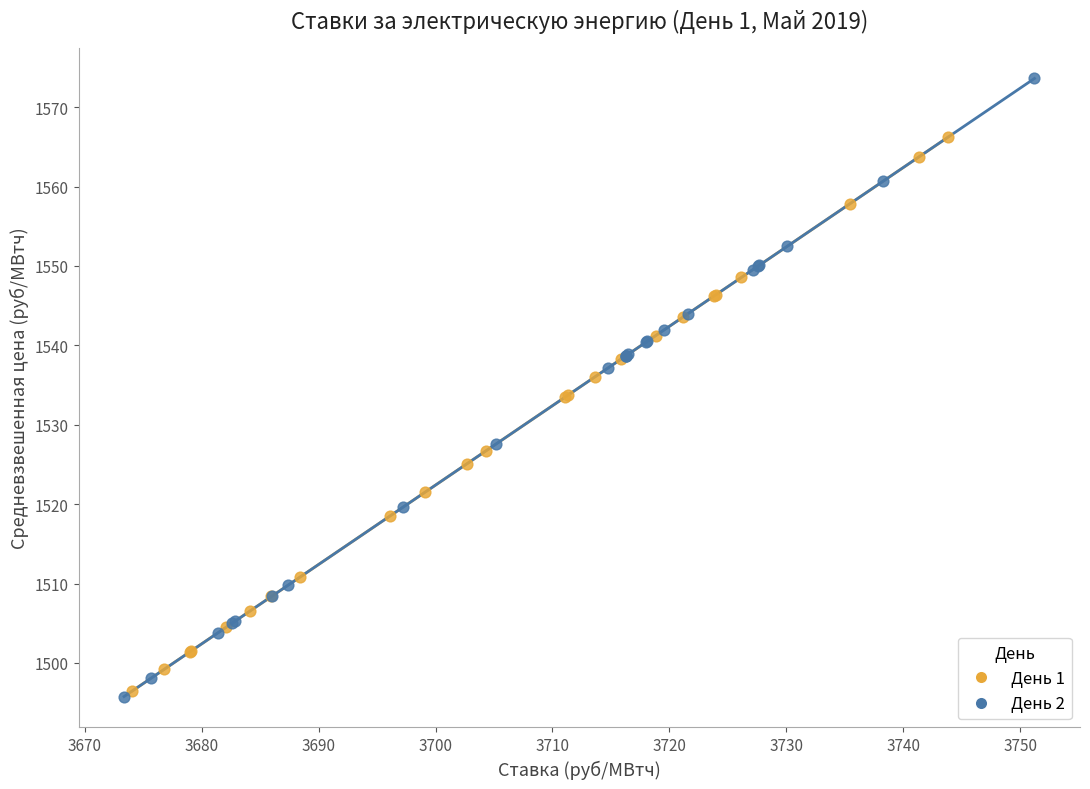

Which series reaches the maximum Y coordinate?

День 2